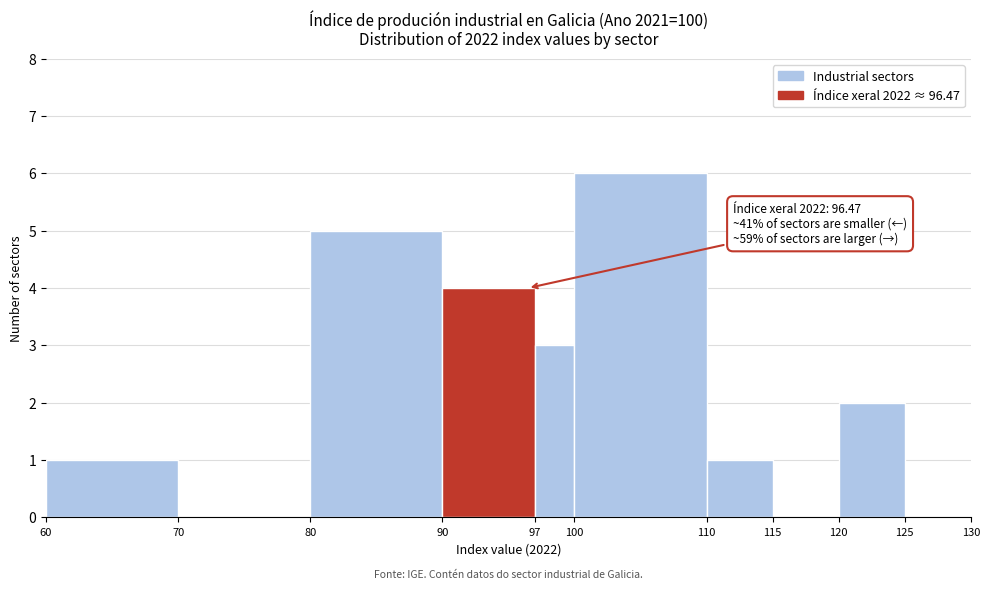

Which range on the x-axis has the tallest bar?

100 to 110